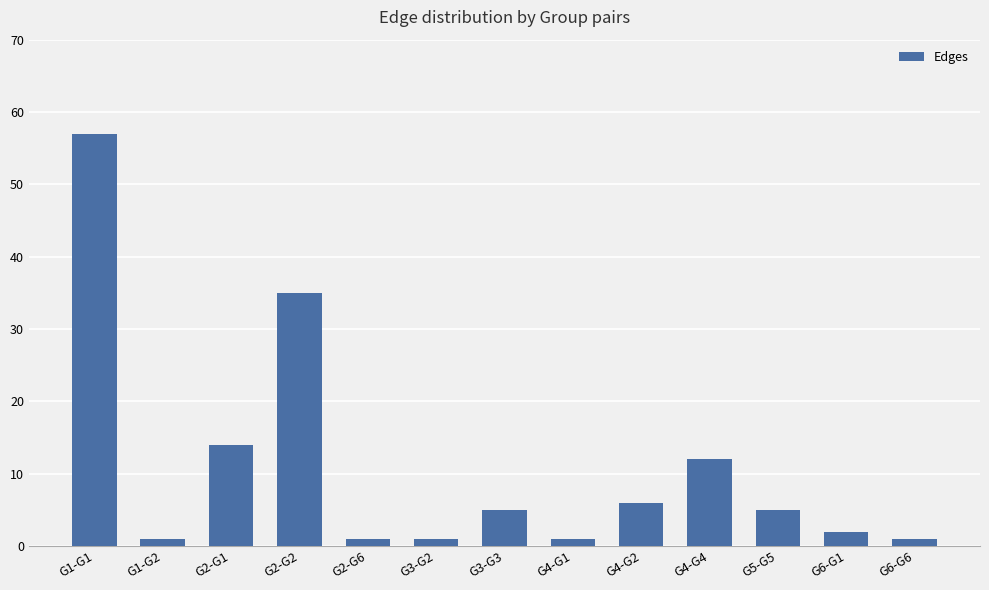

Reading right to left, what are all the values shown in this chart?

G6-G6=1	G6-G1=2	G5-G5=5	G4-G4=12	G4-G2=6	G4-G1=1	G3-G3=5	G3-G2=1	G2-G6=1	G2-G2=35	G2-G1=14	G1-G2=1	G1-G1=57